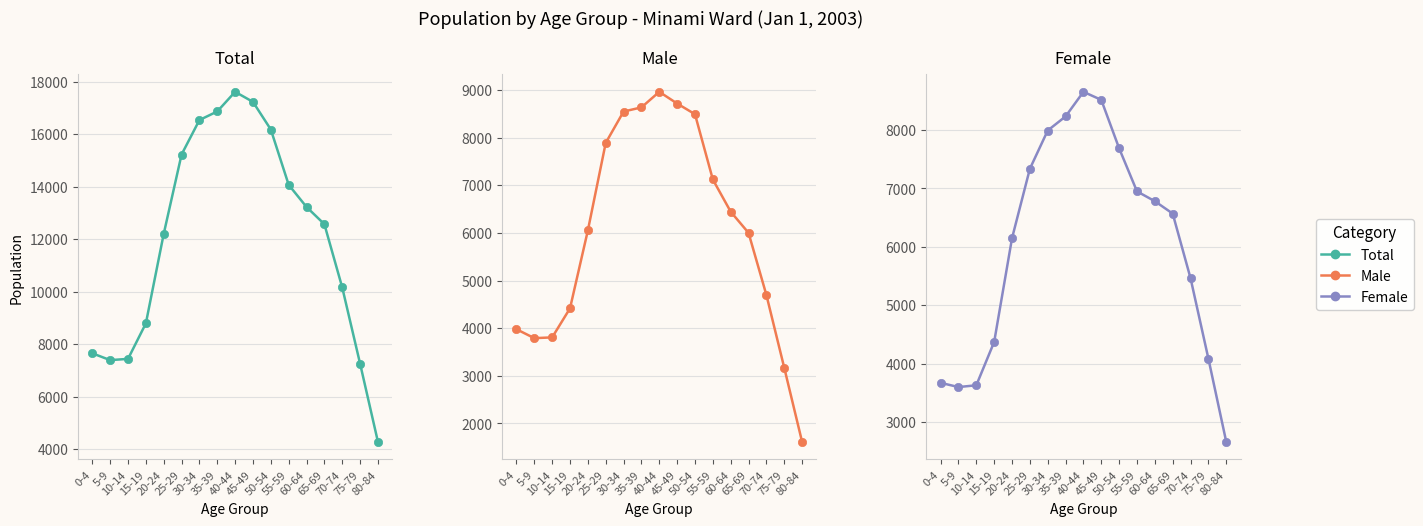

True or false: Total and Female cross at least once.

False